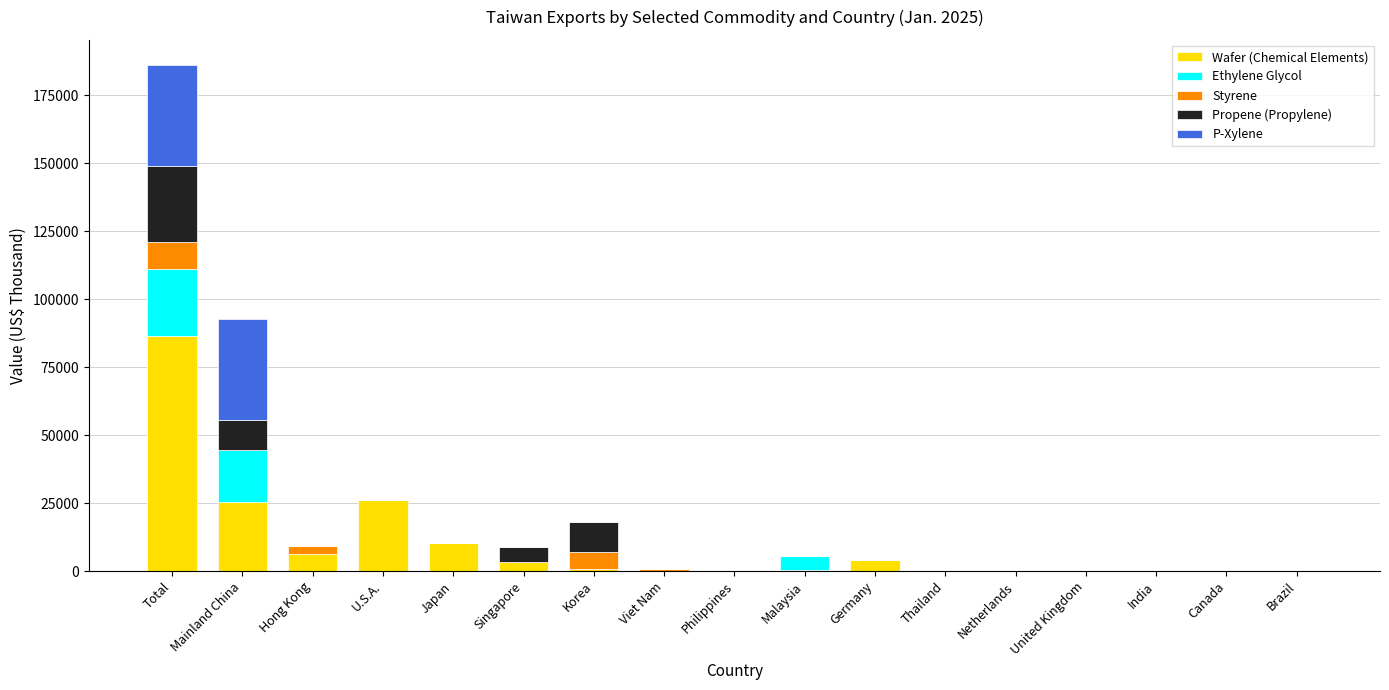

True or false: Wafer (Chemical Elements) has a value of 26201 at U.S.A..

True